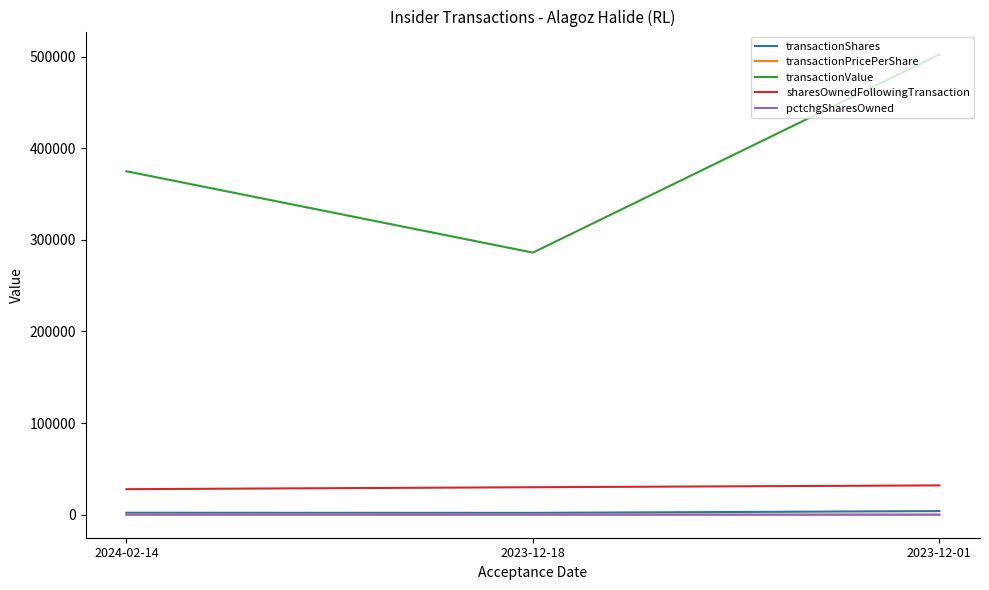

Where does the transactionPricePerShare series first go above 143?

2024-02-14